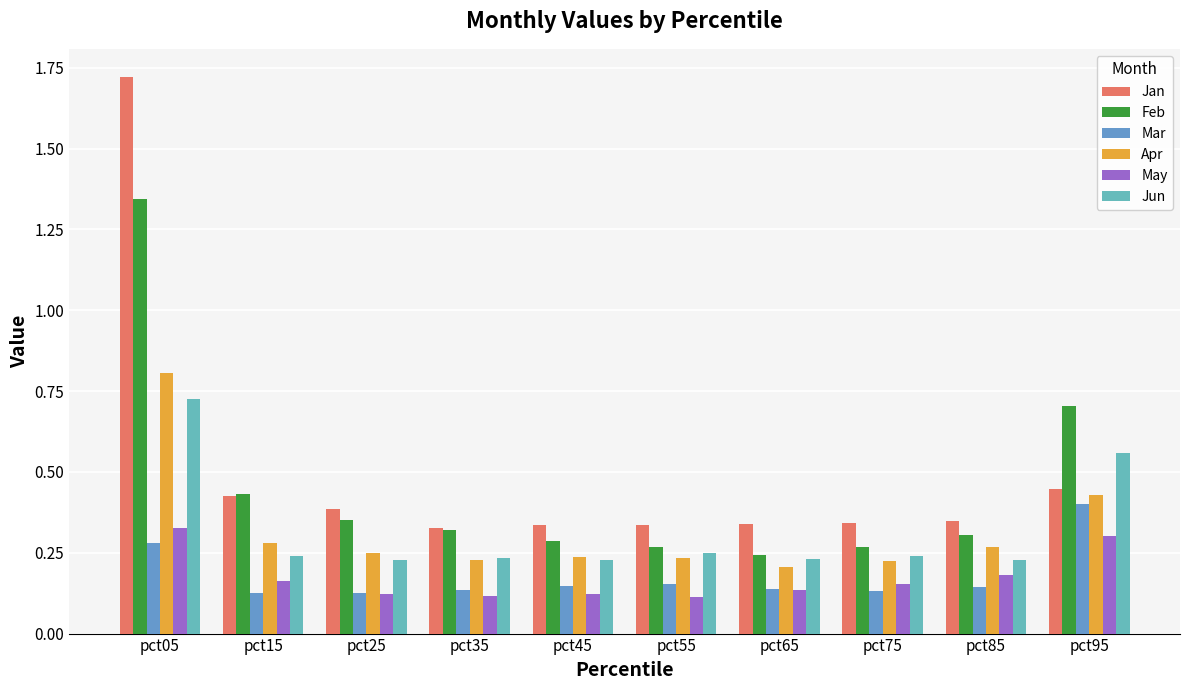

How many Jan values are between 0 and 1?

9